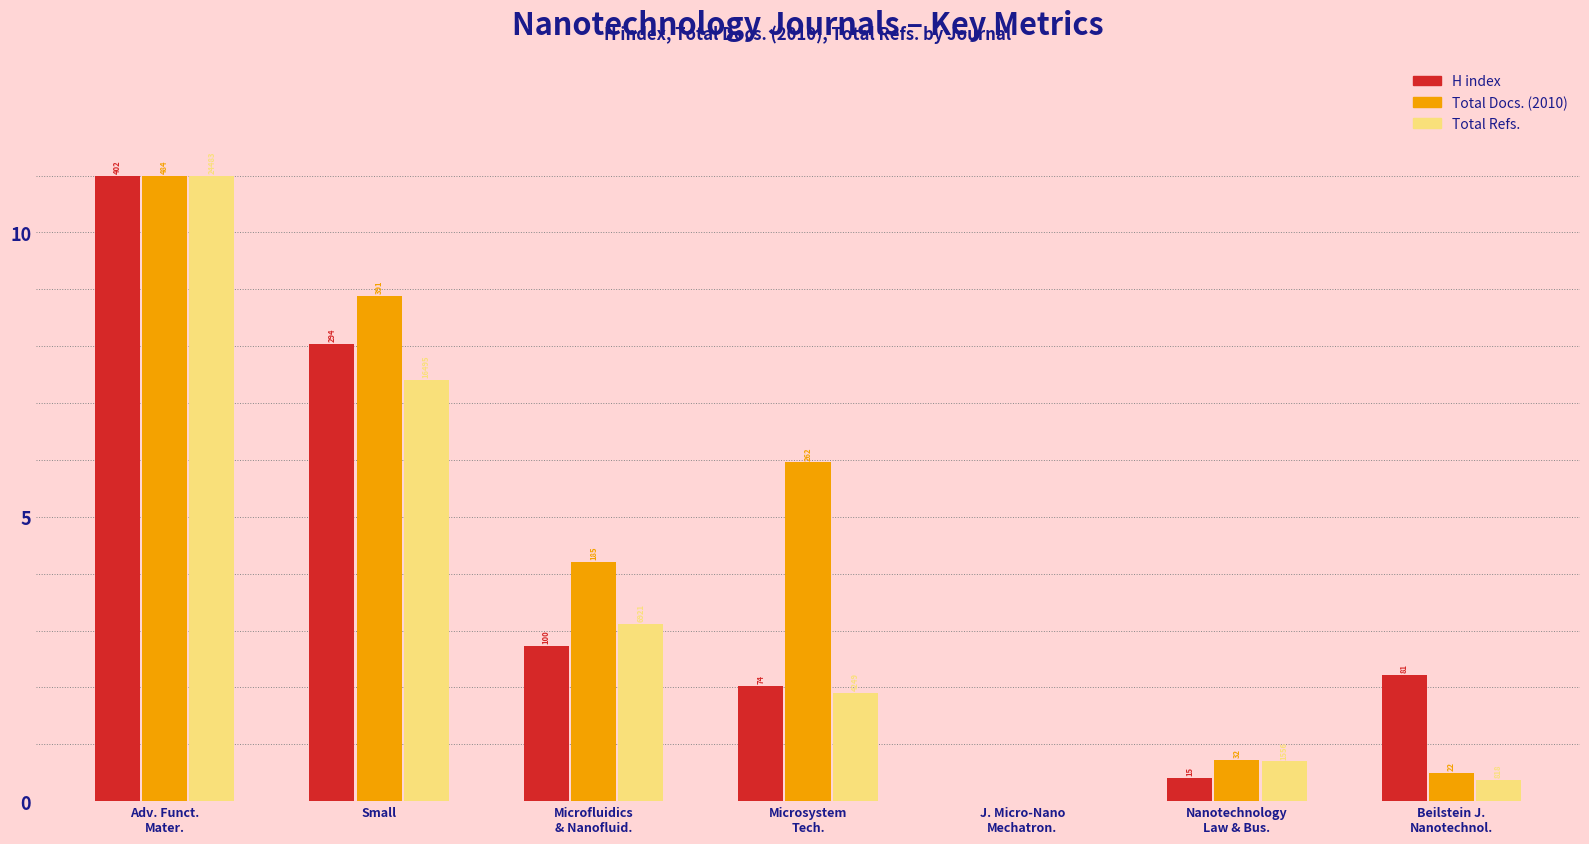

What are all the series names shown in the legend?

H index, Total Docs. (2010), Total Refs.